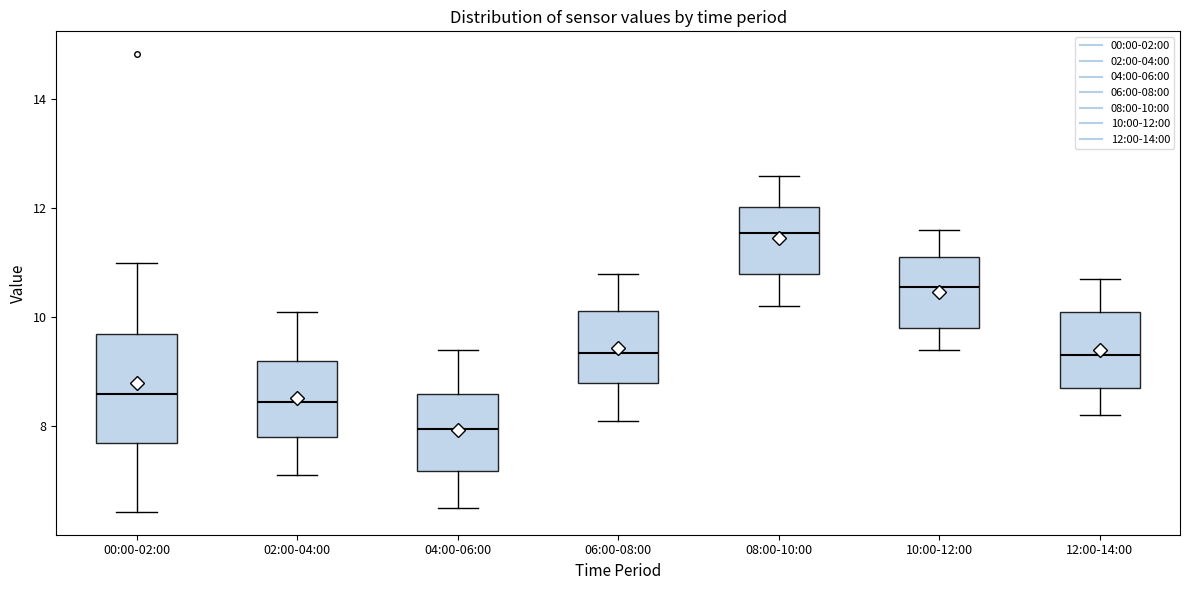

Which box's median line is the lowest?

04:00-06:00